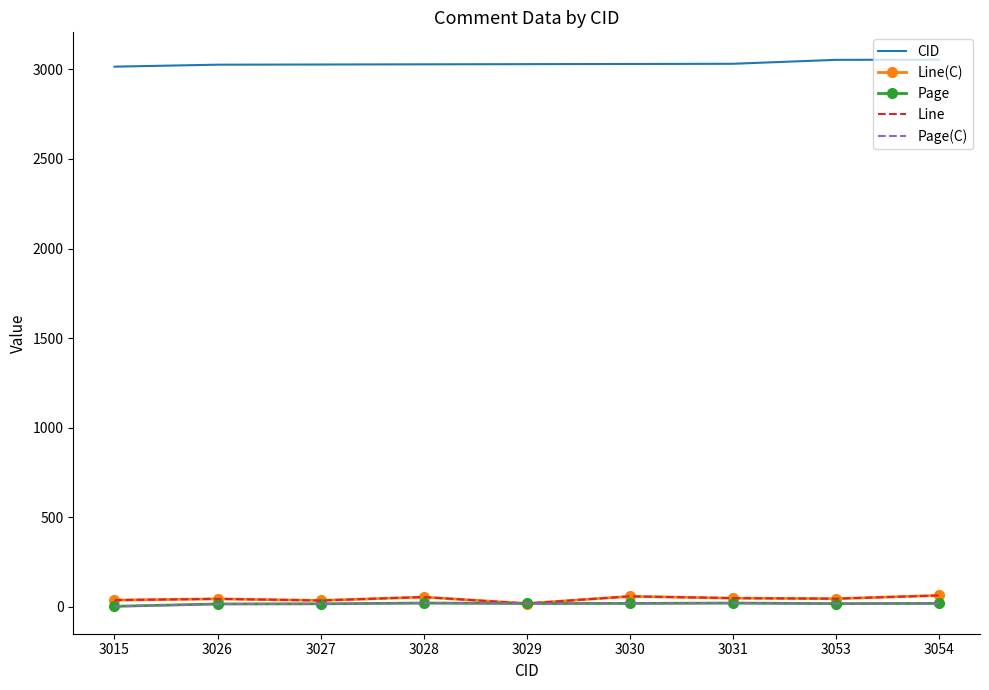

At which category is the sum across all series the highest?

3054